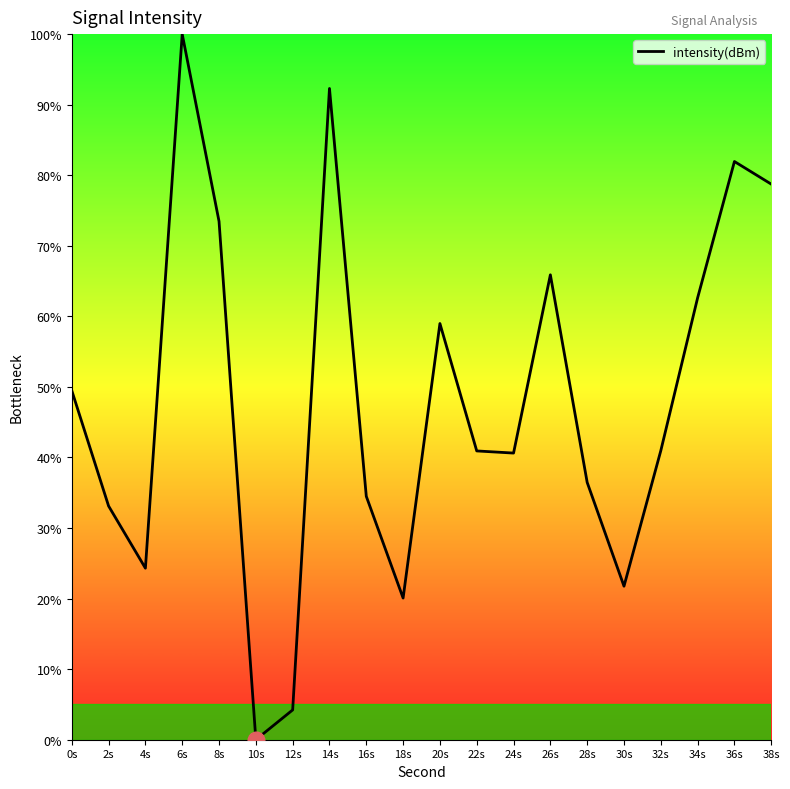

What position from the left is 38s?

20